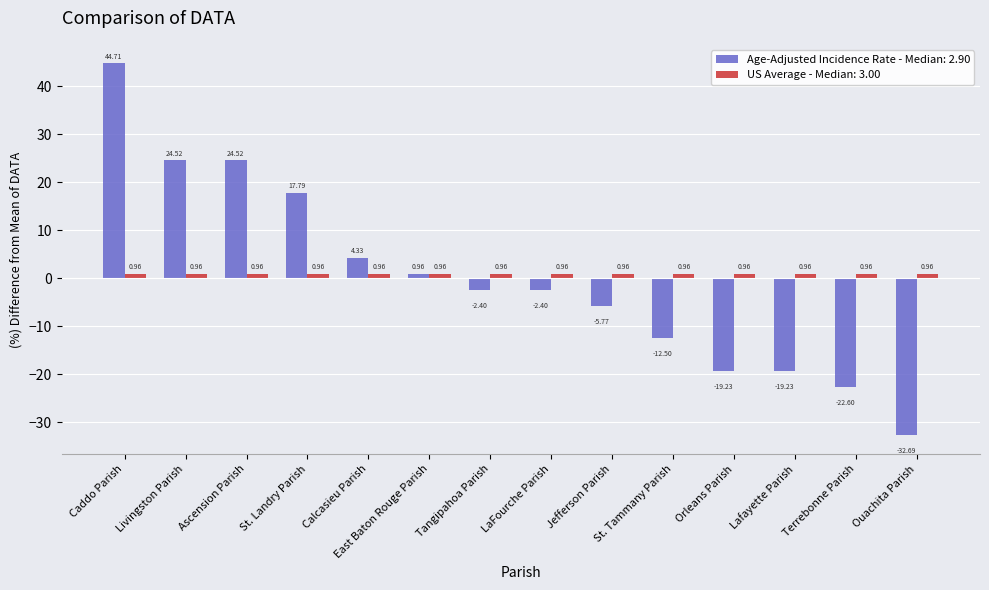

How many series are shown in this chart?

2